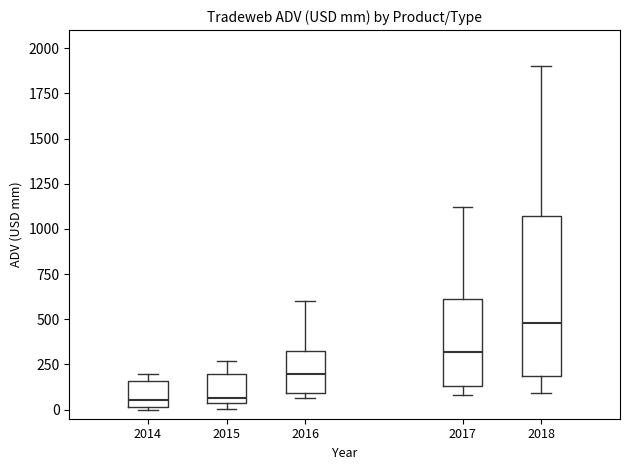

Comparing the boxes themselves (not the whiskers), which one is the tallest?

2018